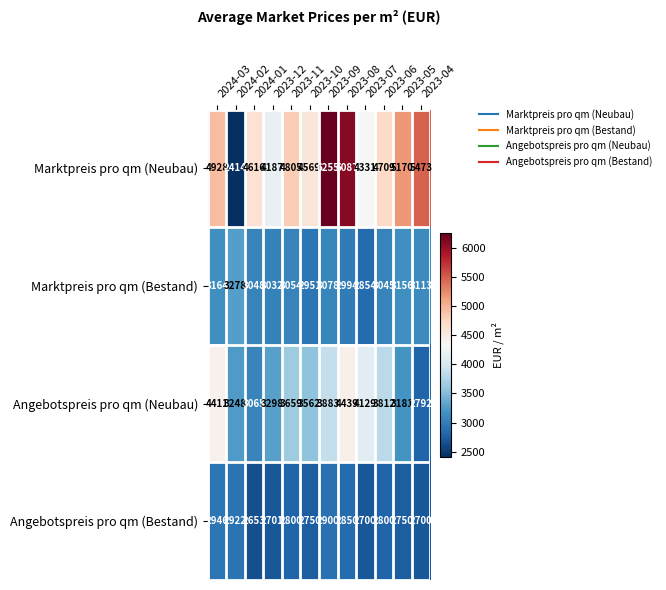

Rank the series by their maximum value, from highest to lowest.

Marktpreis pro qm (Neubau), Angebotspreis pro qm (Neubau), Marktpreis pro qm (Bestand), Angebotspreis pro qm (Bestand)